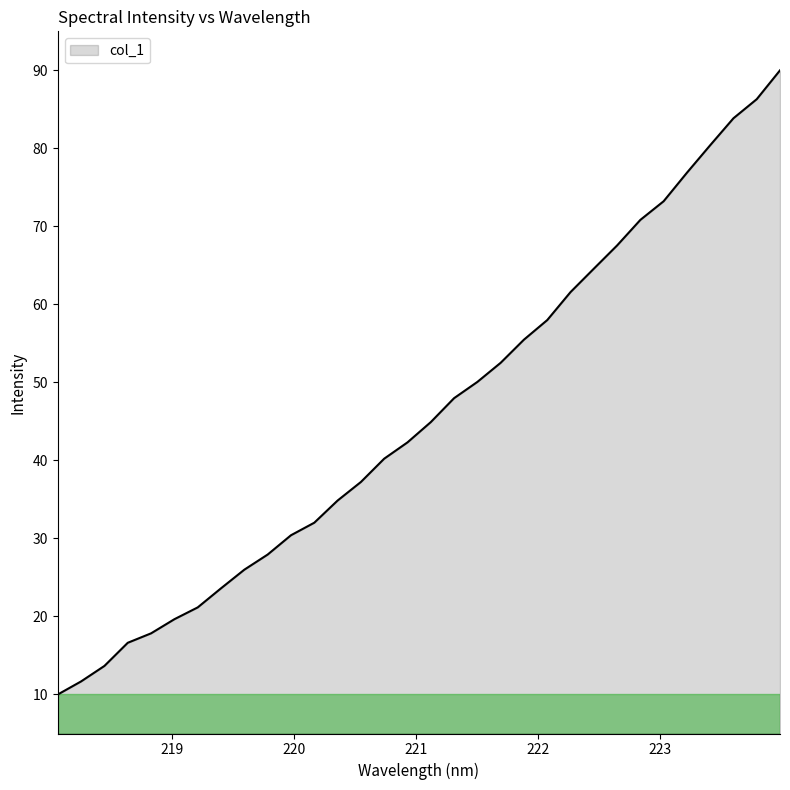

What is the smallest value displayed?

10.0